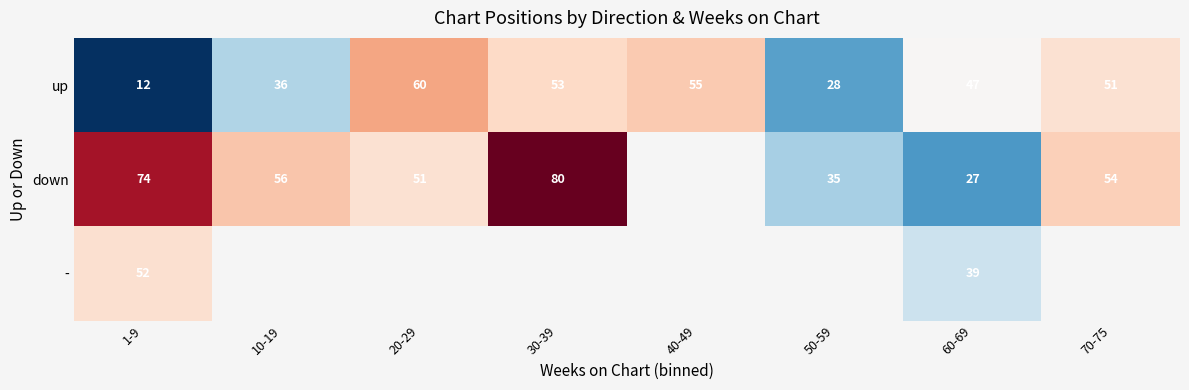

What is the difference between the up values at 10-19 and 40-49?

19.0